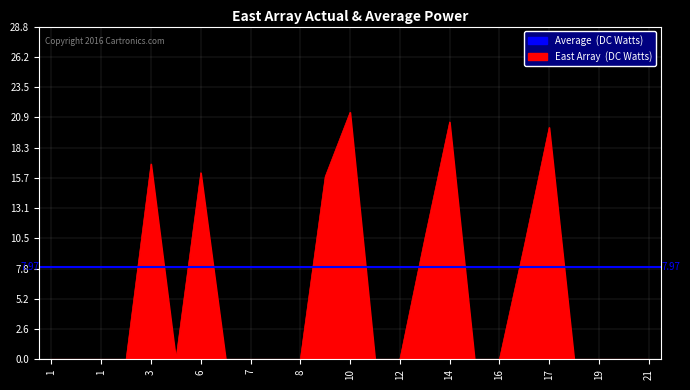

What is the sum of all values?

131.0